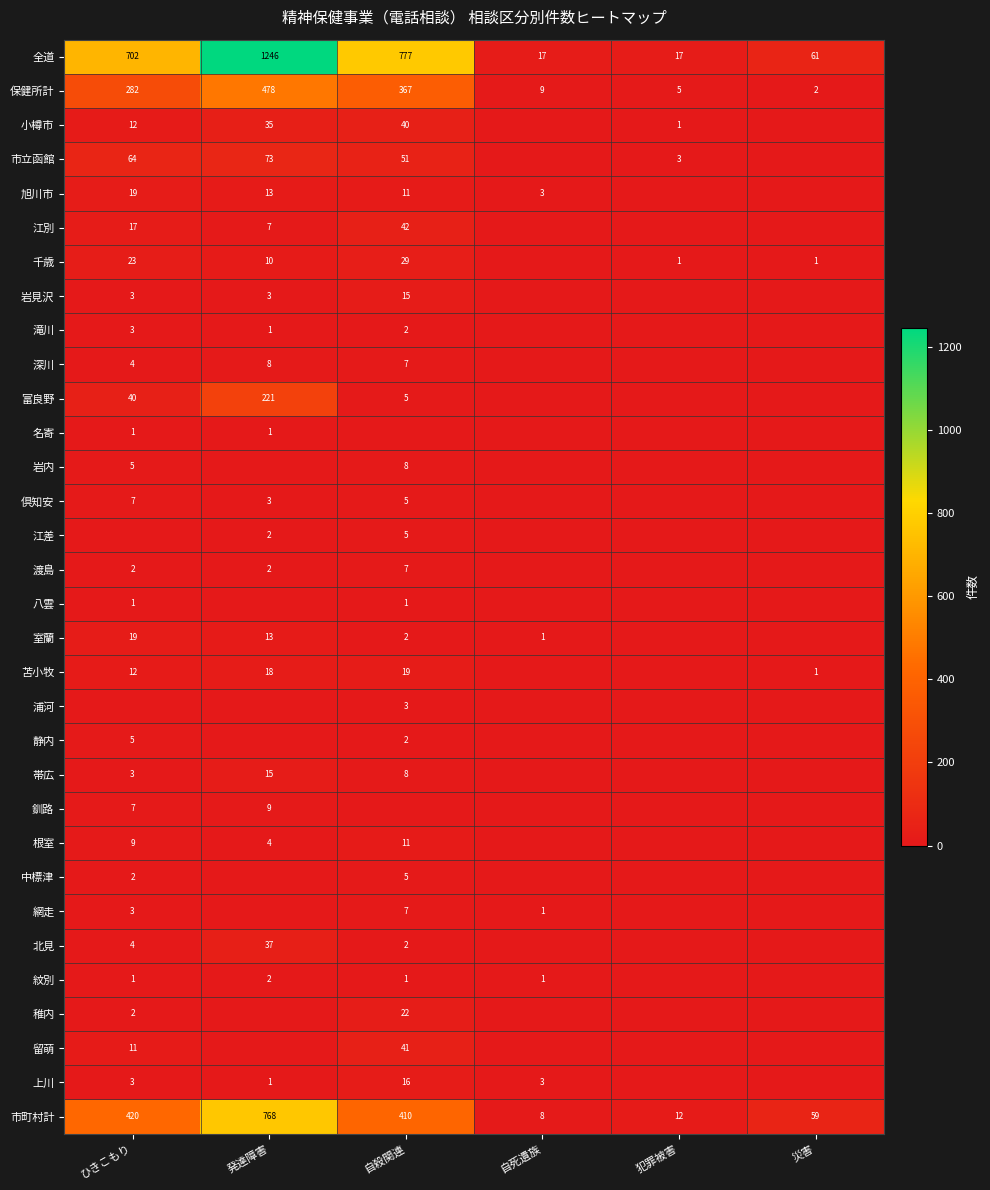

Where is 市町村計 nearest to the value 388?

自殺関連